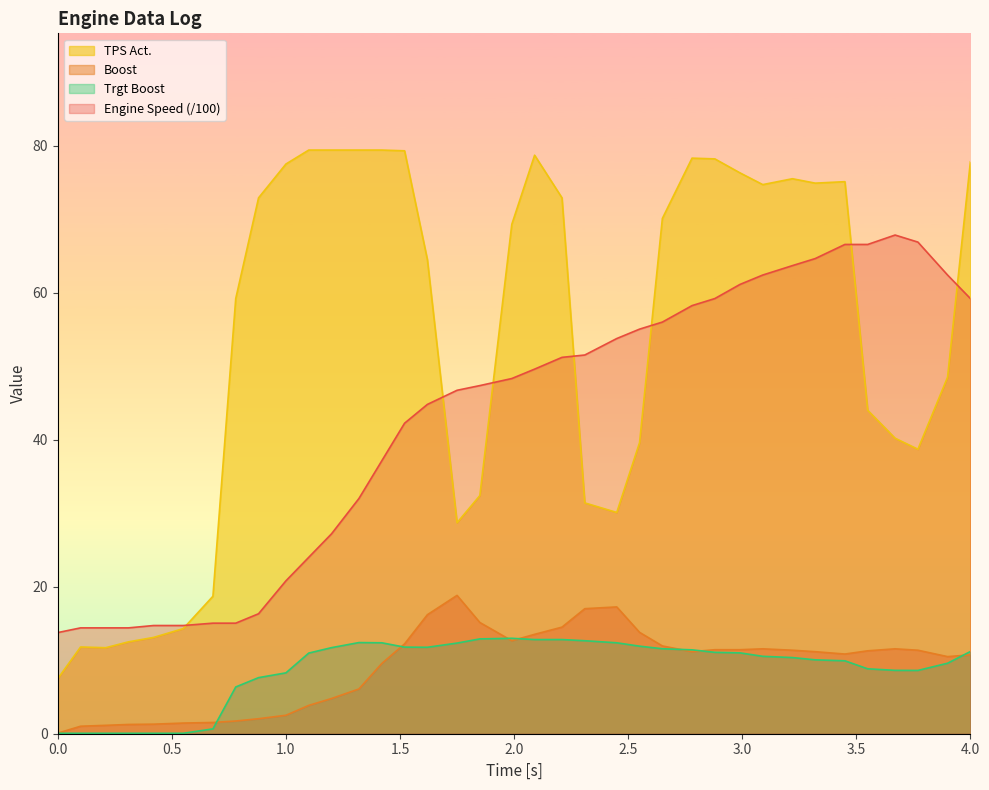

At how many categories does at least one series exceed 6?

37